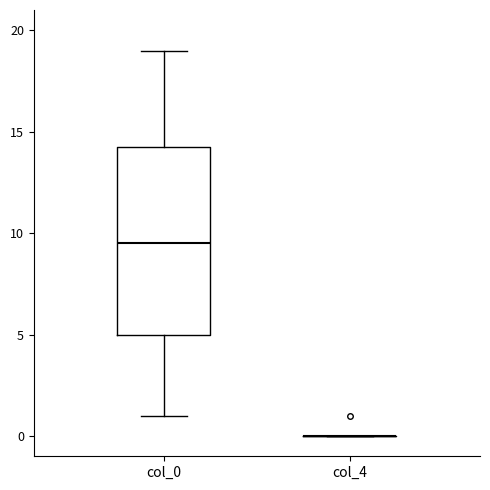

Comparing the boxes themselves (not the whiskers), which one is the tallest?

col_0